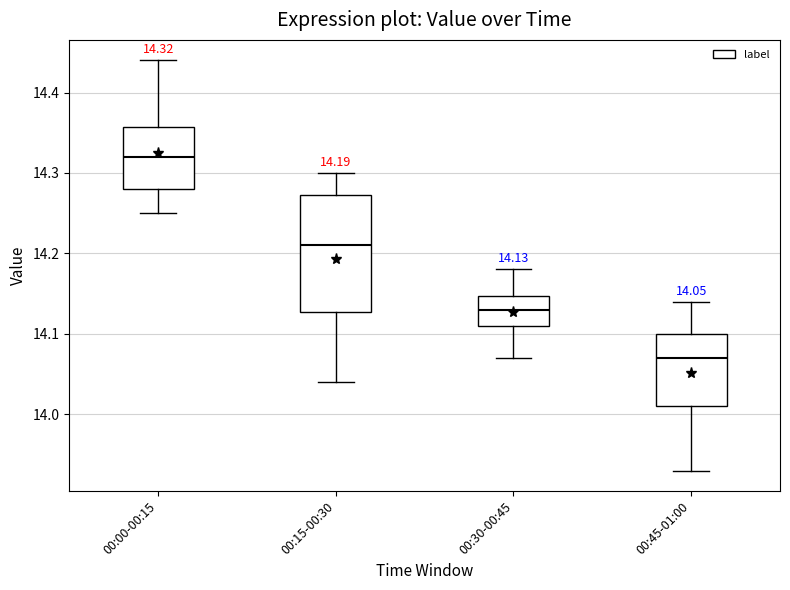

Which box's median line is the highest?

00:00-00:15